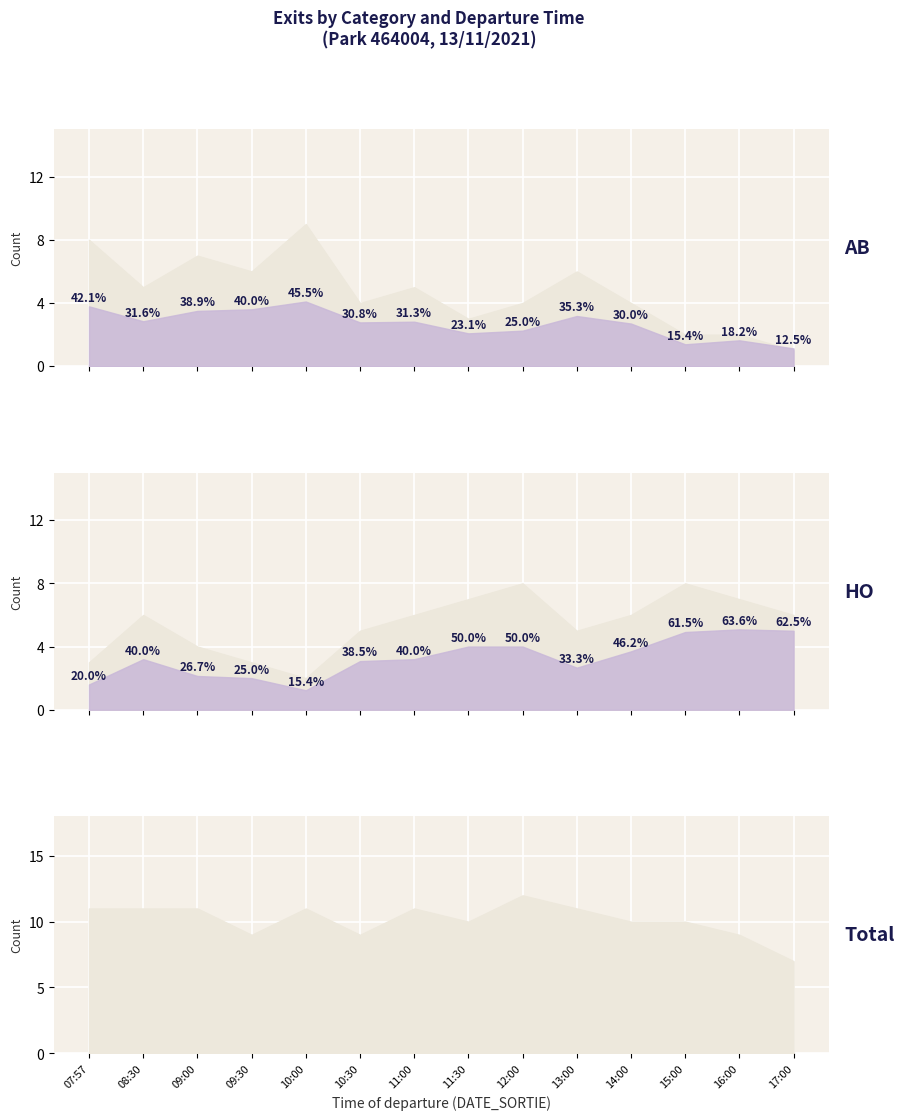

What is the label of the 7th point from the left?

11:00